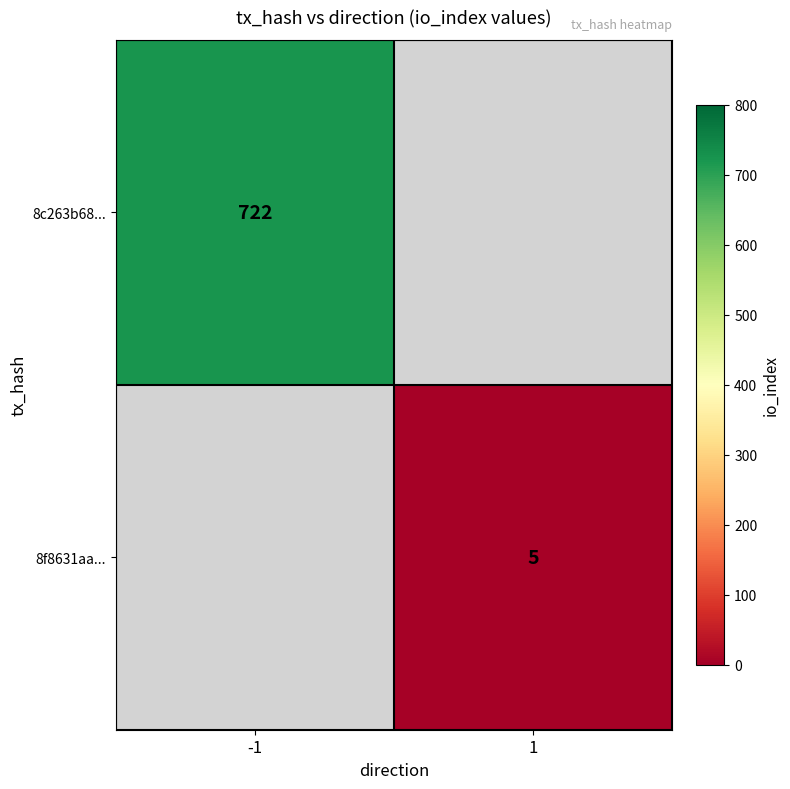

Is the value of 8f8631aa... at 1 greater than the value of 8c263b68... at -1?

No